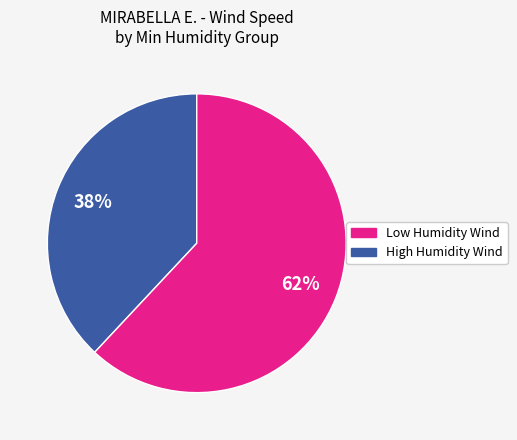

To the nearest percent, what is the average slice percentage?

50%